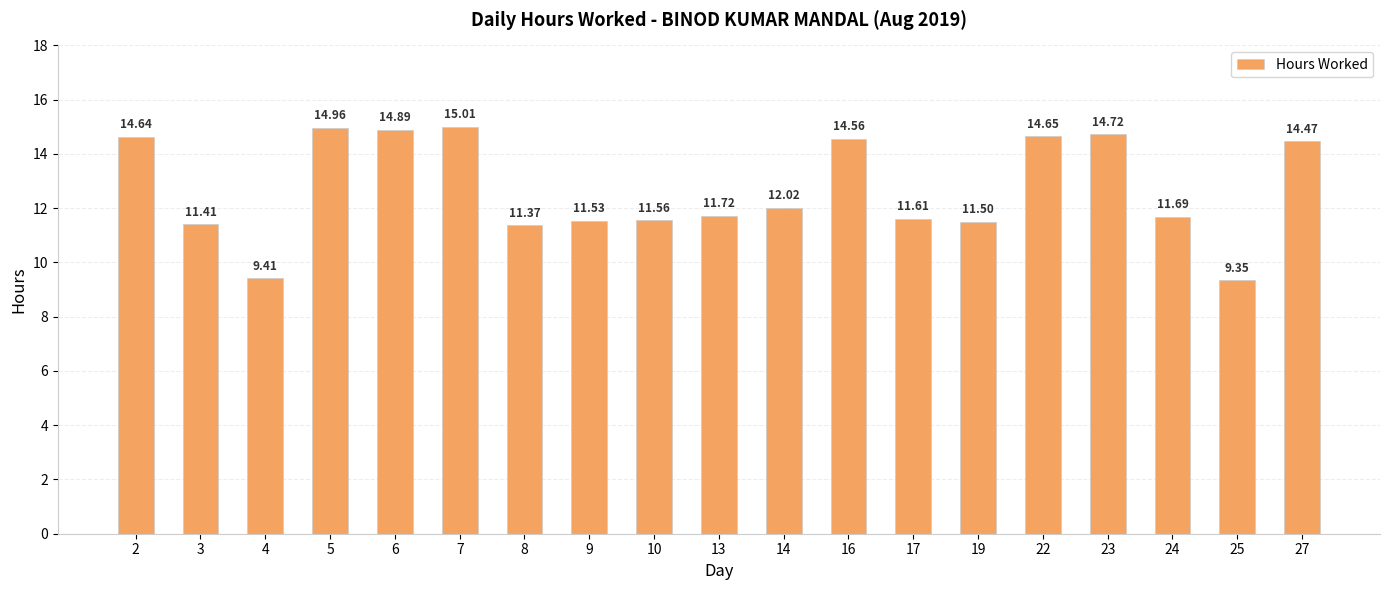

What is the value of the 13th bar from the left?

11.6